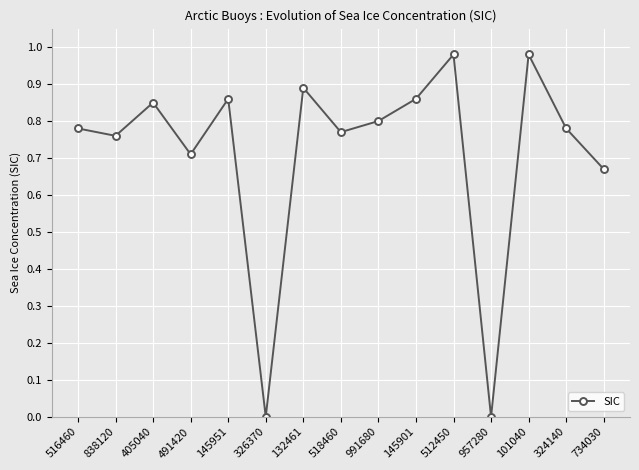

At which category does the data reach its first local peak?

405040